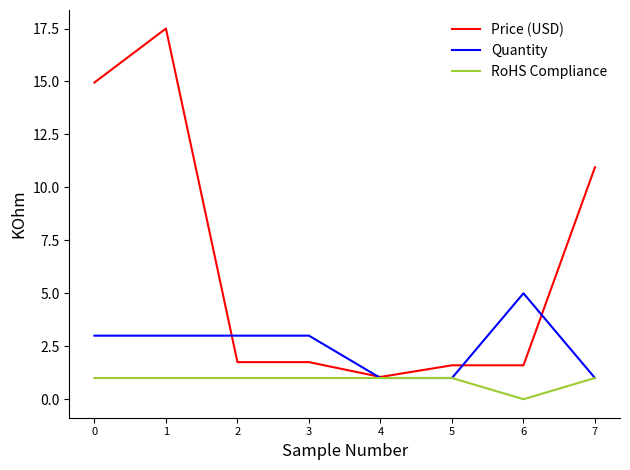

Rank the series by their maximum value, from lowest to highest.

RoHS Compliance, Quantity, Price (USD)